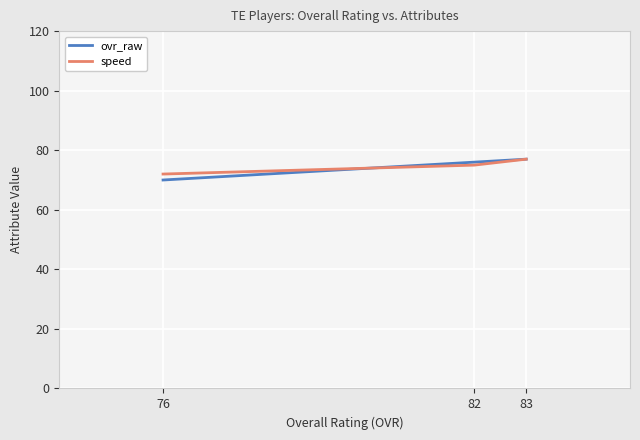

What is the average value of the speed series?

75